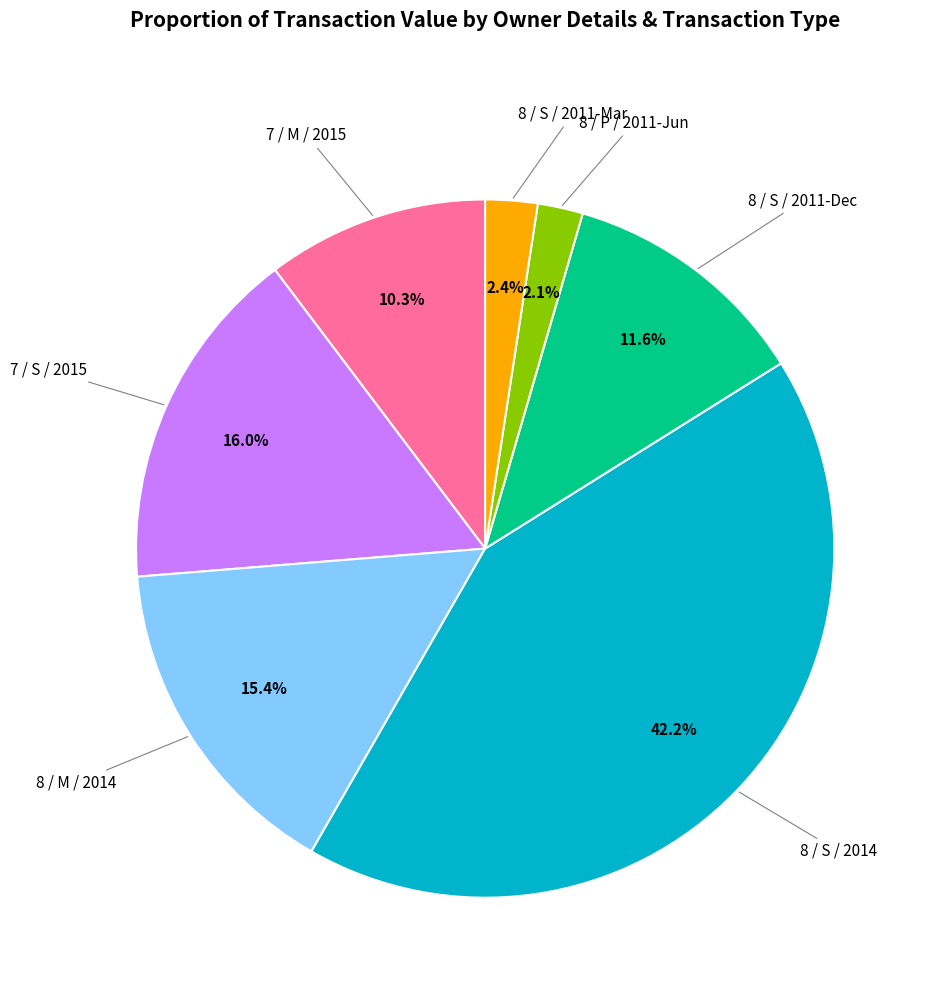

Is there a majority slice in this chart?

No